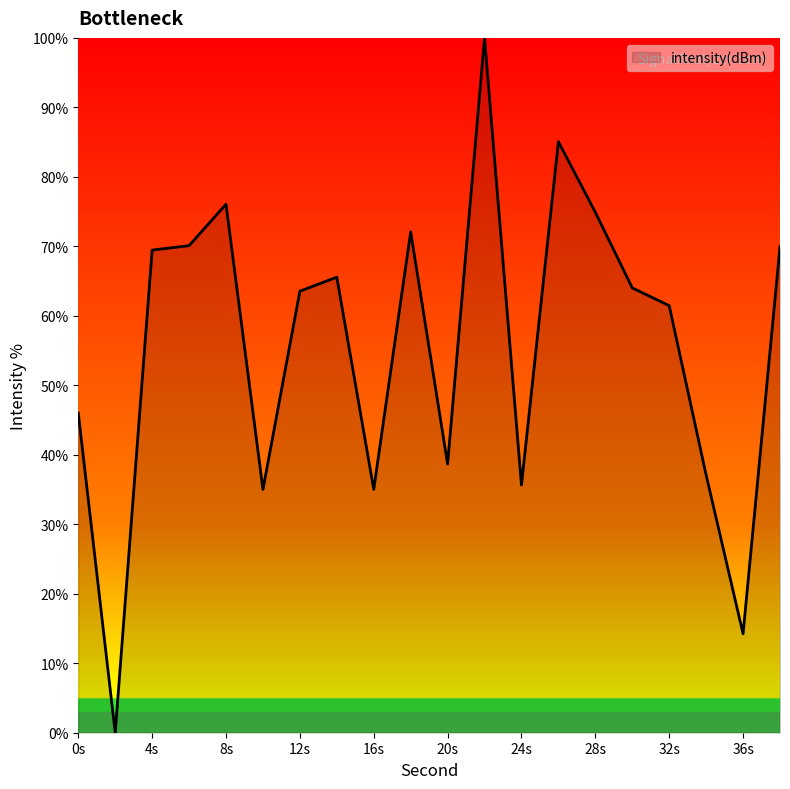

What is the greatest value displayed?

100.0